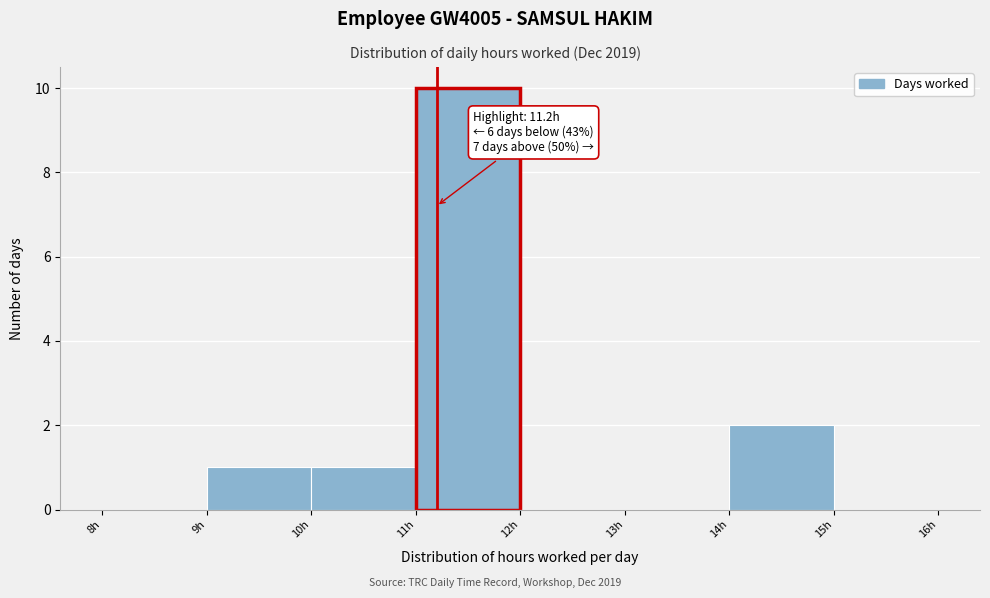

Over which range of the x-axis is the bar tallest?

11 to 12